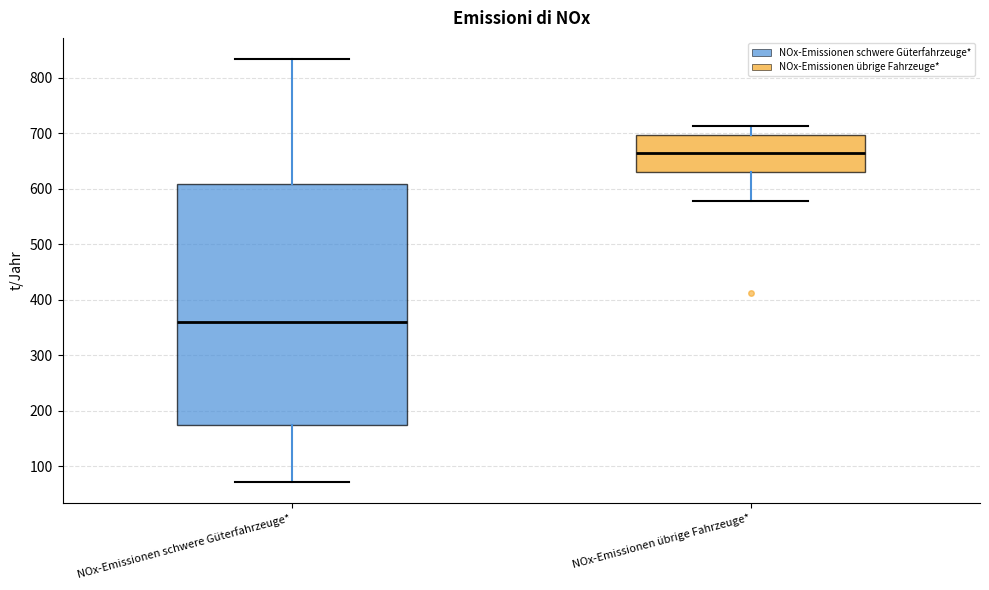

Where is the lower edge of the box for NOx-Emissionen schwere Güterfahrzeuge* on the y-axis? The values are not printed on the chart, so give them approximately, as read against the axis.

170